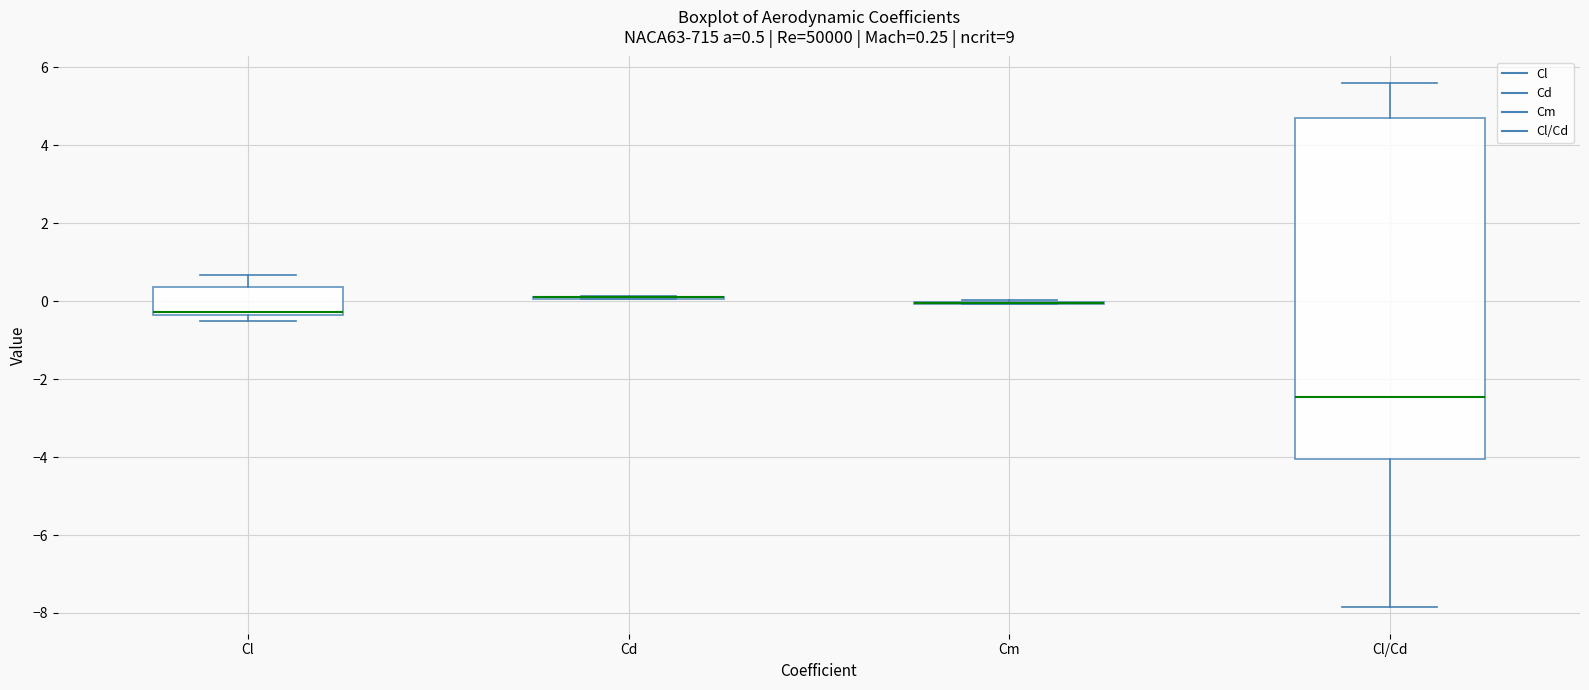

Which box is the tallest, from its lower edge to its upper edge?

Cl/Cd